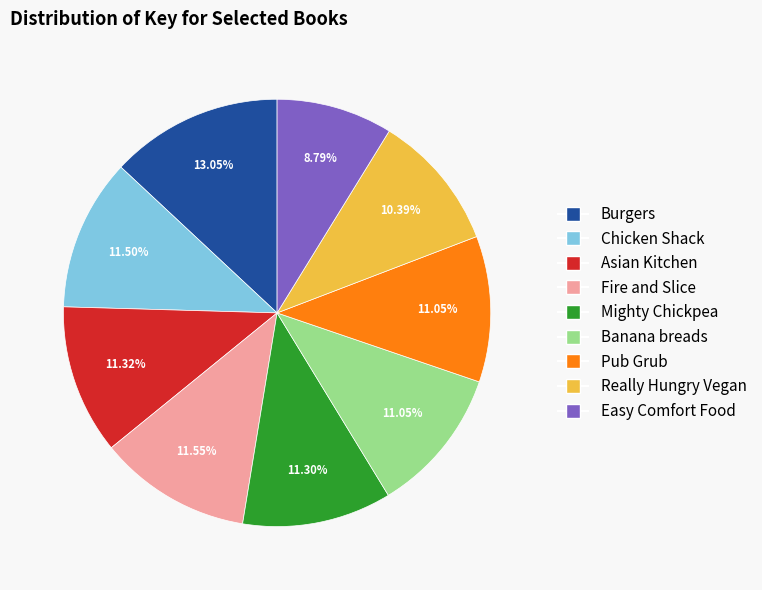

To the nearest percent, what percentage of the pie is Fire and Slice?

12%